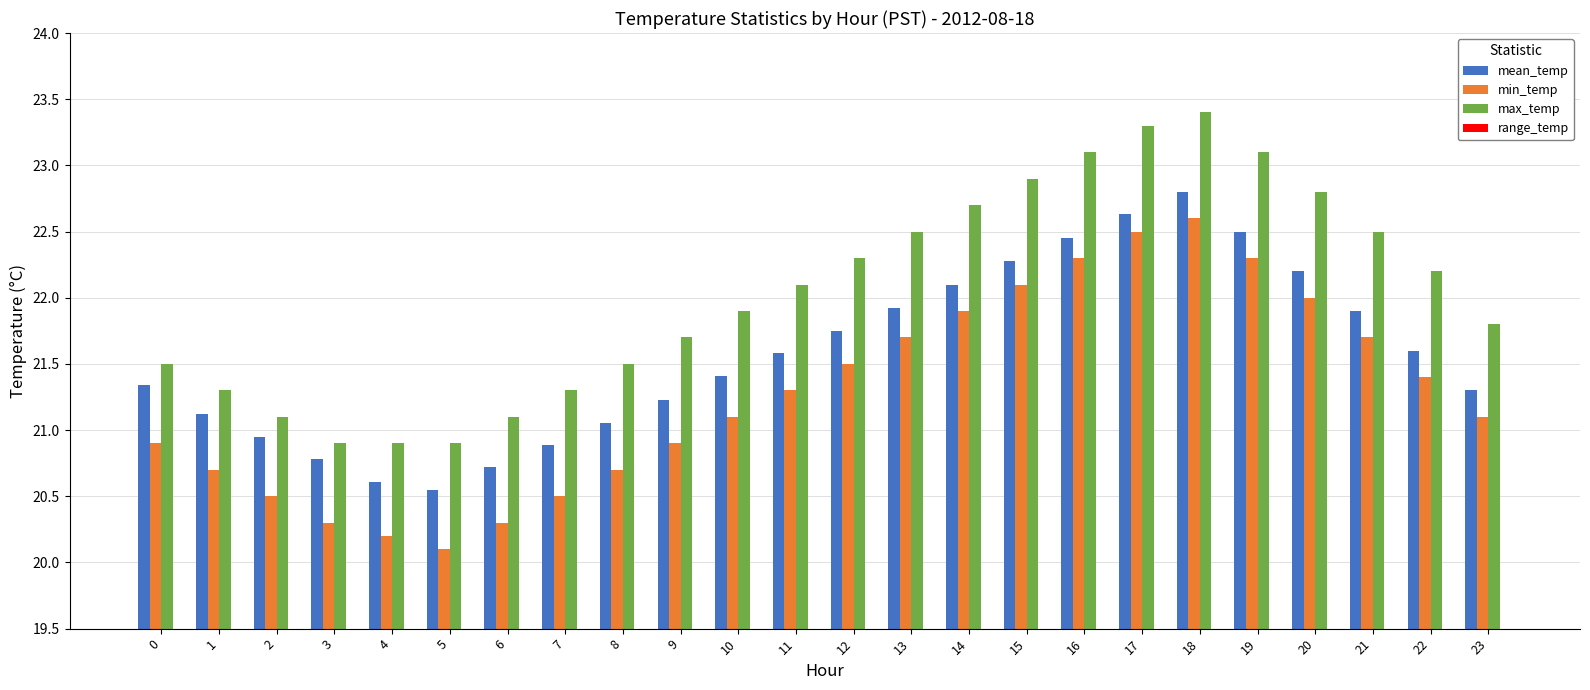

At 21, list the series in order from smallest to largest.

range_temp, min_temp, mean_temp, max_temp